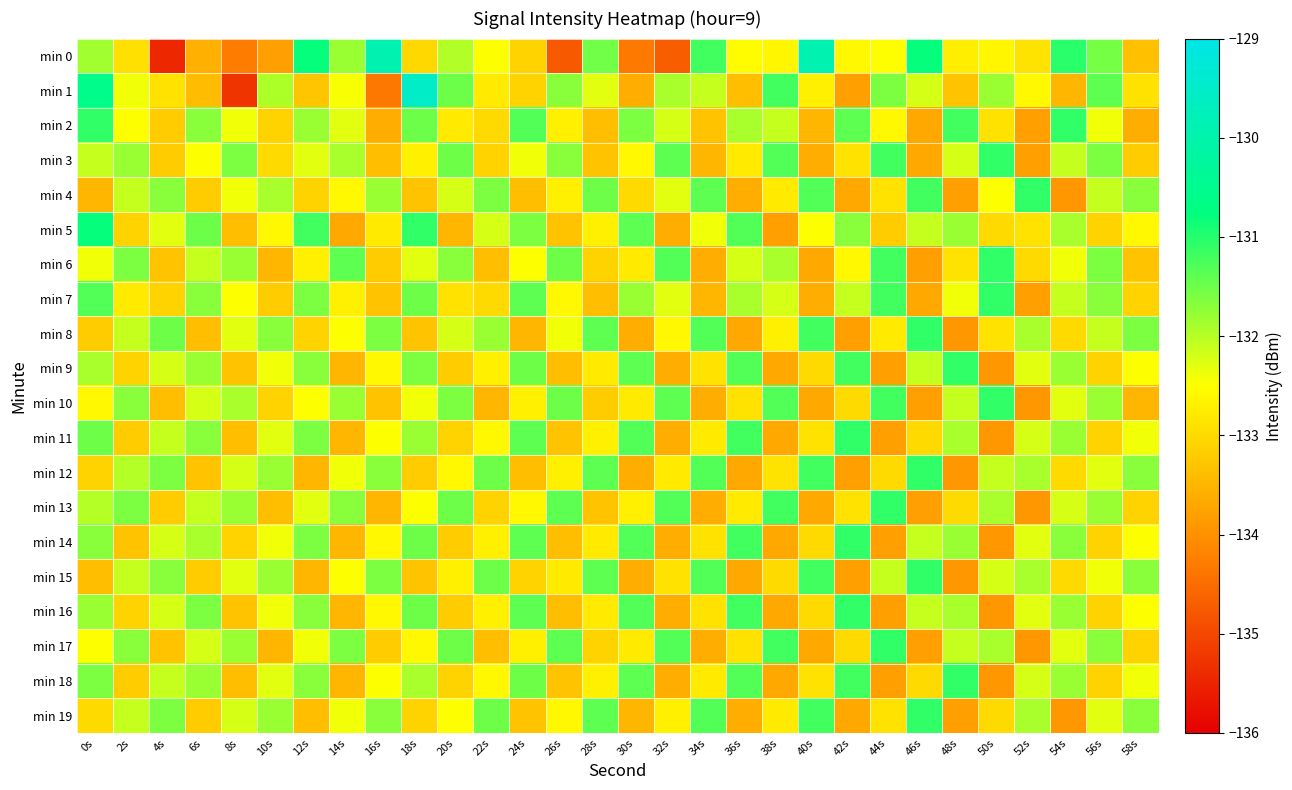

List the series in order of their peak value, lowest first.

min 2, min 3, min 4, min 6, min 7, min 8, min 9, min 10, min 11, min 12, min 13, min 14, min 15, min 16, min 17, min 18, min 19, min 5, min 0, min 1